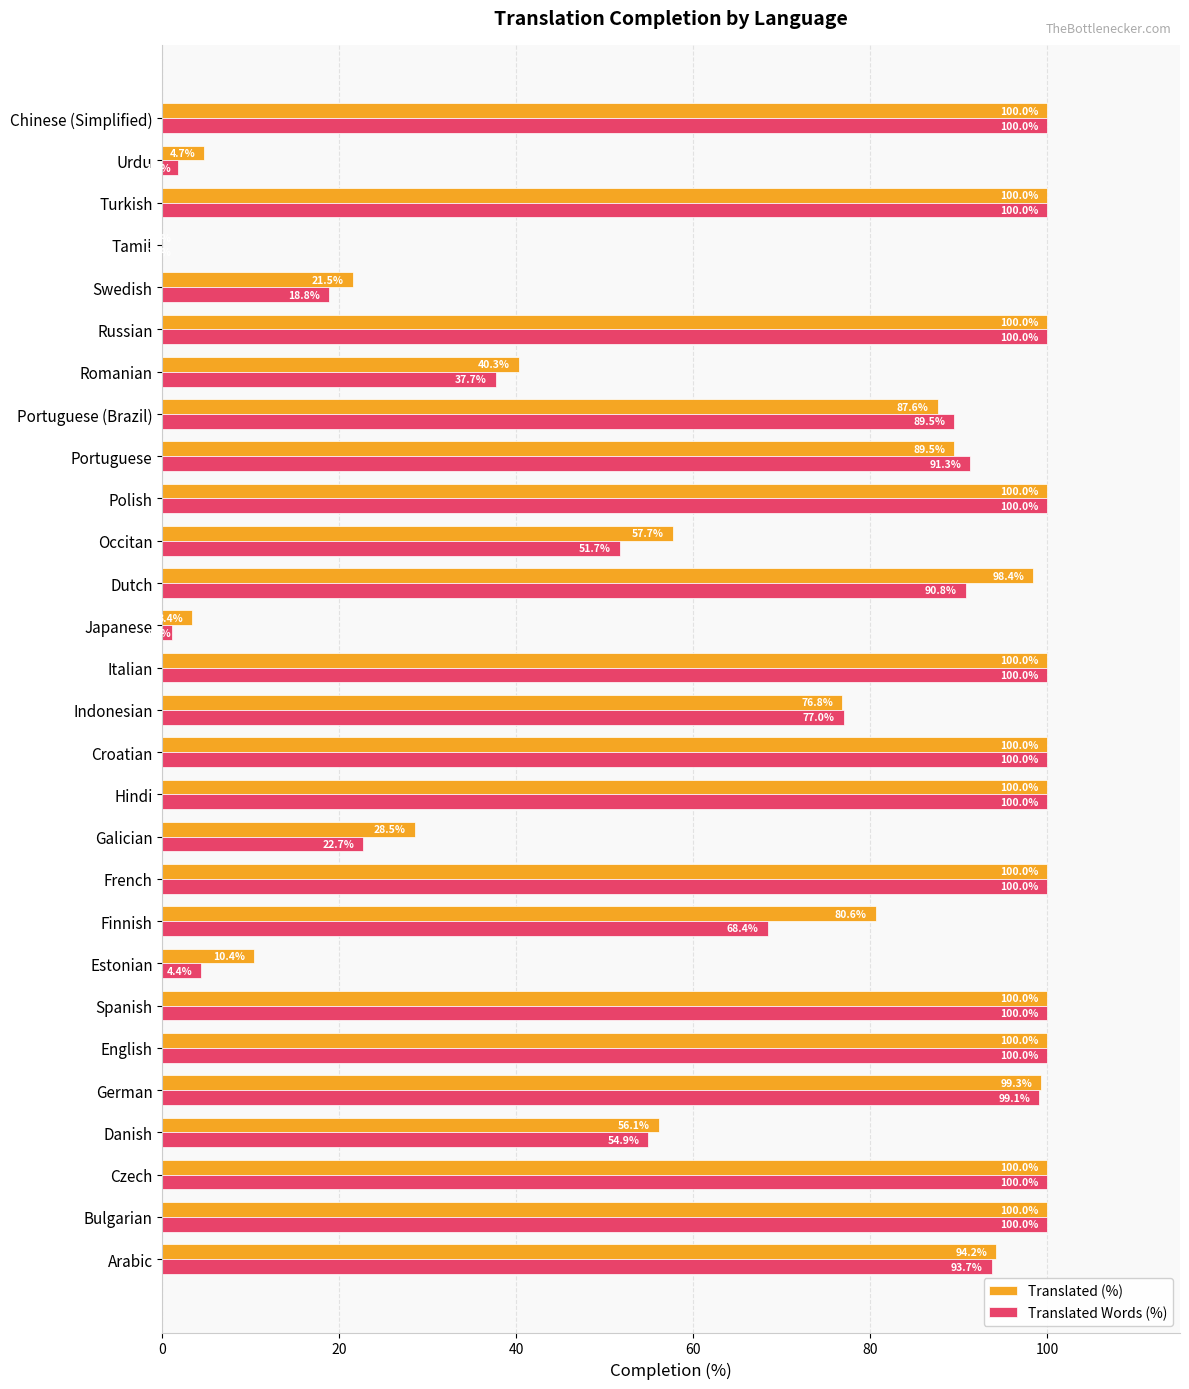

What is the sum of the Translated (%) values at Japanese and Finnish?

84.0